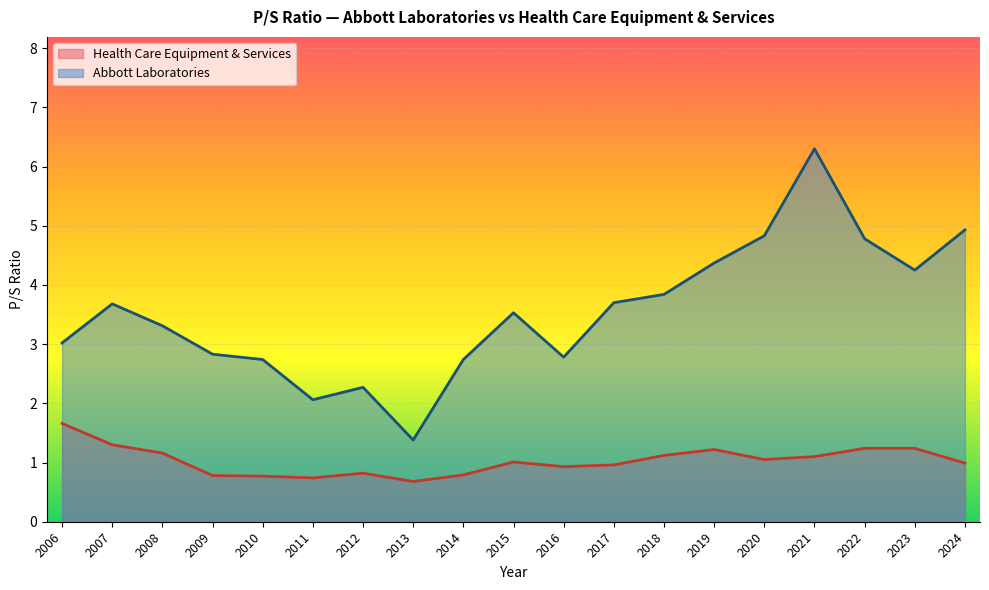

Rank the series by their maximum value, from highest to lowest.

Abbott Laboratories, Health Care Equipment & Services